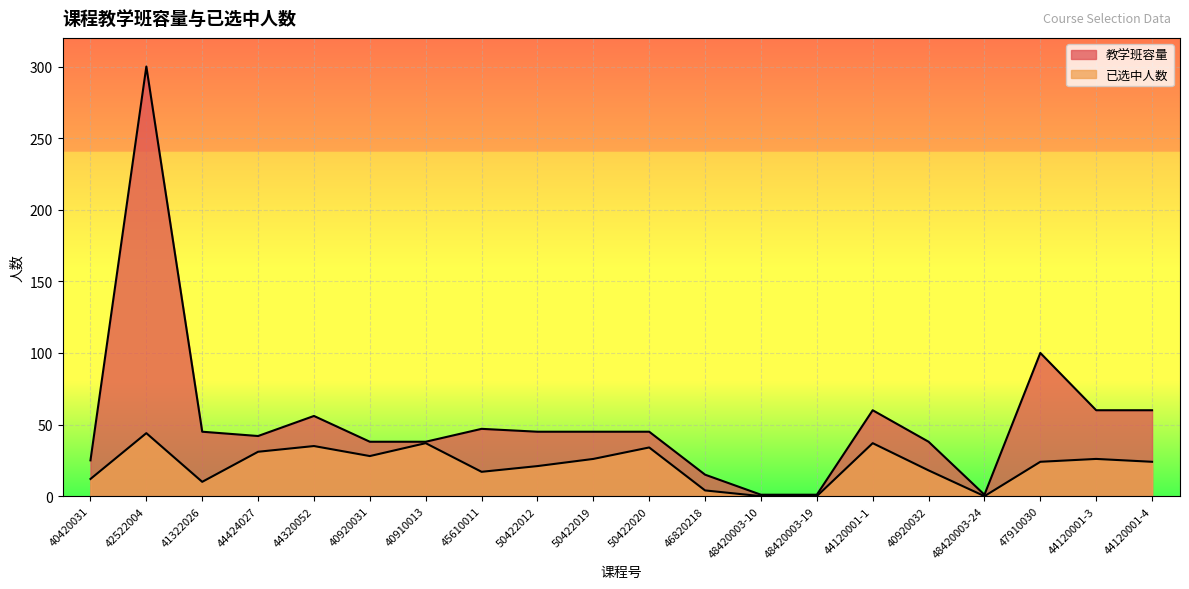

At how many categories does at least one series exceed 286?

1